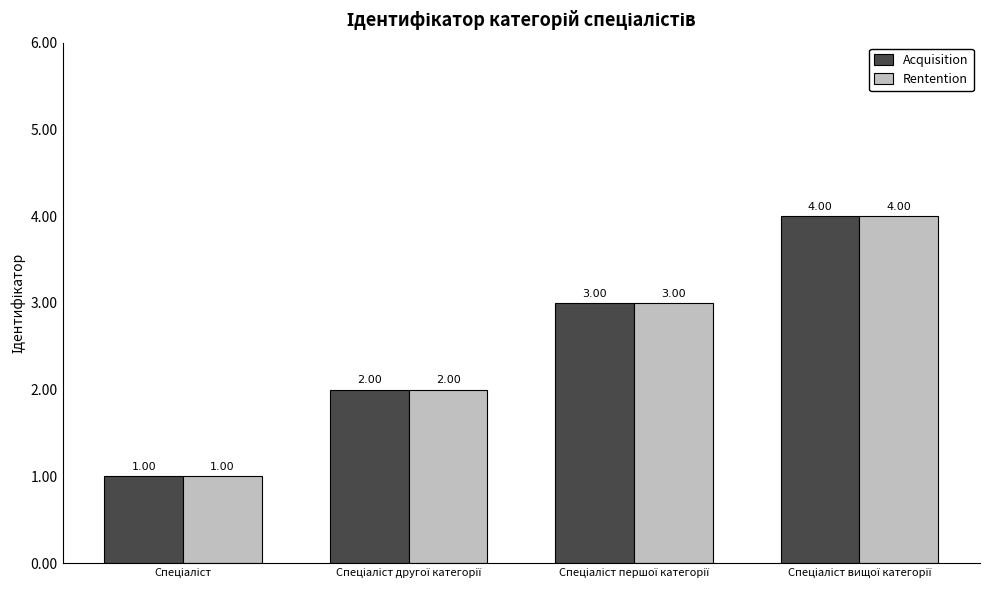

What is the difference between the maximum and minimum values in the Rentention series?

3